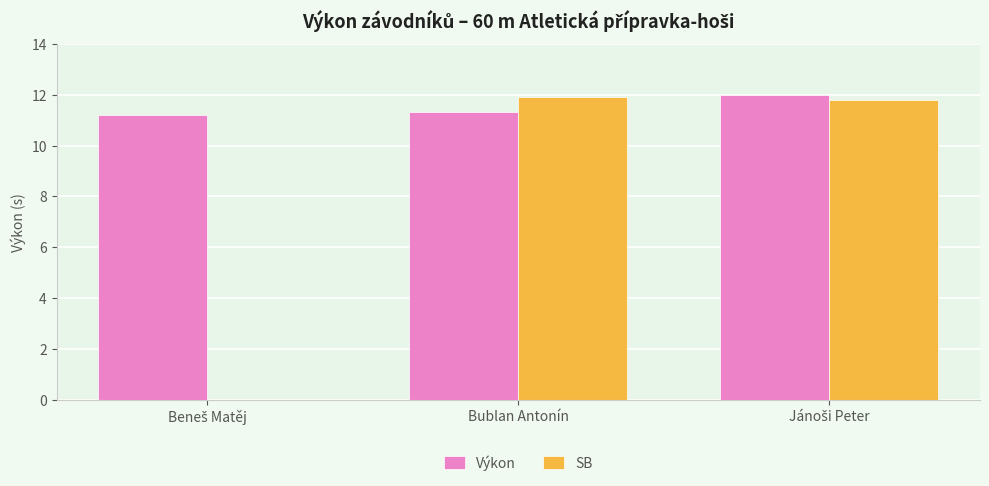

What is the maximum value shown in the chart?

12.0